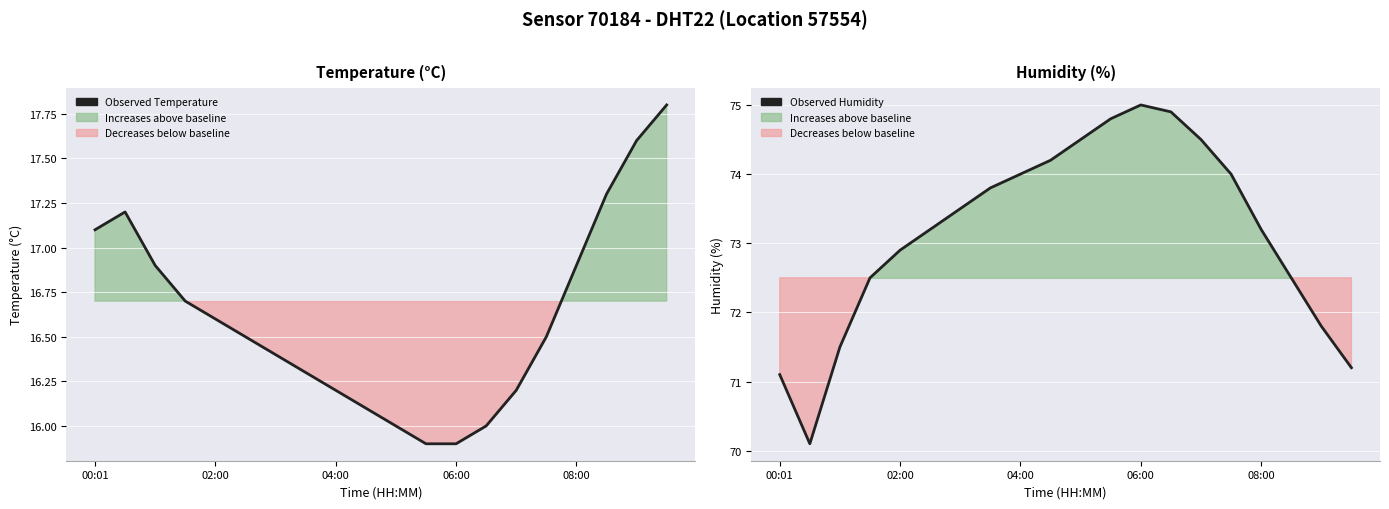

What is the smallest value displayed?

15.9